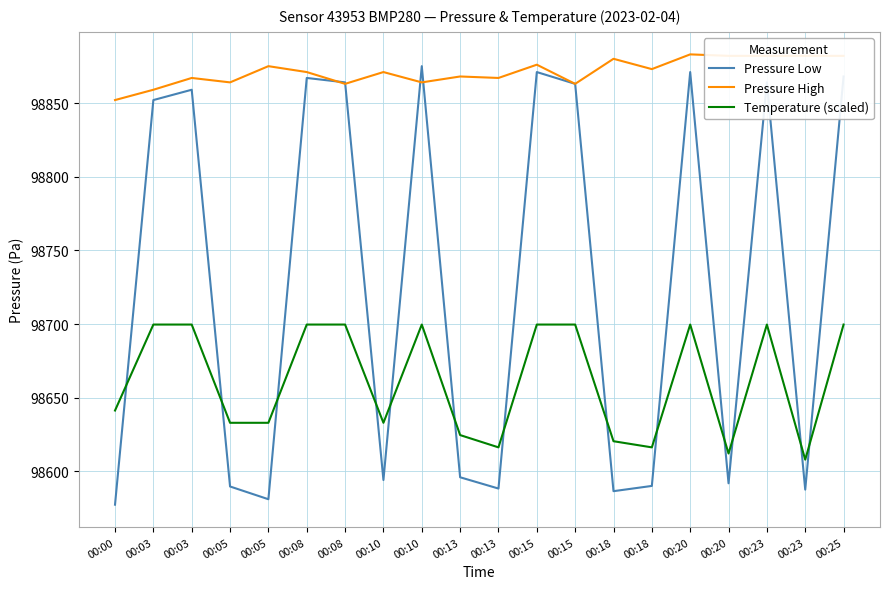

Reading left to right, transcribe all the data shown in this chart.

Pressure Low: 00:00=98577.5	00:03=98852.0	00:03=98859.0	00:05=98589.8	00:05=98581.2	00:08=98867.0	00:08=98864.0	00:10=98594.2	00:10=98875.0	00:13=98596.1	00:13=98588.4	00:15=98871.0	00:15=98863.0	00:18=98586.6	00:18=98590.2	00:20=98871.0	00:20=98592.0	00:23=98864.0	00:23=98587.7	00:25=98868.0
Pressure High: 00:00=98852.0	00:03=98859.0	00:03=98867.0	00:05=98864.0	00:05=98875.0	00:08=98871.0	00:08=98863.0	00:10=98871.0	00:10=98864.0	00:13=98868.0	00:13=98867.0	00:15=98876.0	00:15=98863.0	00:18=98880.0	00:18=98873.0	00:20=98883.0	00:20=98882.0	00:23=98882.0	00:23=98882.0	00:25=98882.0
Temperature (scaled): 00:00=98641.4	00:03=98699.7	00:03=98699.7	00:05=98633.0	00:05=98633.0	00:08=98699.7	00:08=98699.7	00:10=98633.0	00:10=98699.7	00:13=98624.7	00:13=98616.4	00:15=98699.7	00:15=98699.7	00:18=98620.5	00:18=98616.4	00:20=98699.7	00:20=98612.2	00:23=98699.7	00:23=98608.0	00:25=98699.7